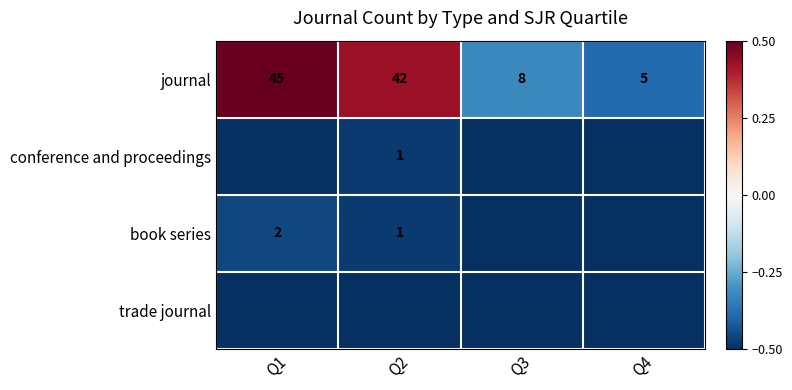

At which label does journal reach its minimum?

Q4